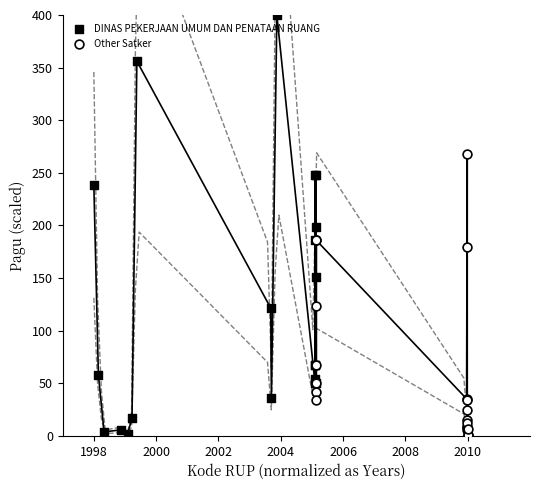

Which series reaches the maximum Y coordinate?

DINAS PEKERJAAN UMUM DAN PENATAAN RUANG